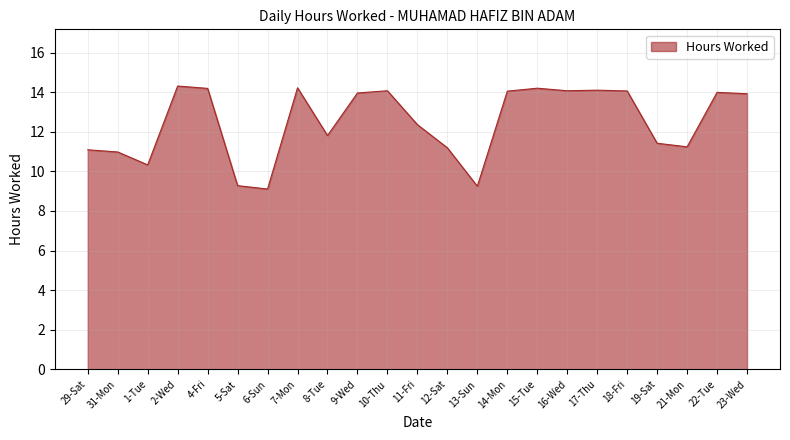

Is it true that the value at 13-Sun is 9.2?

True